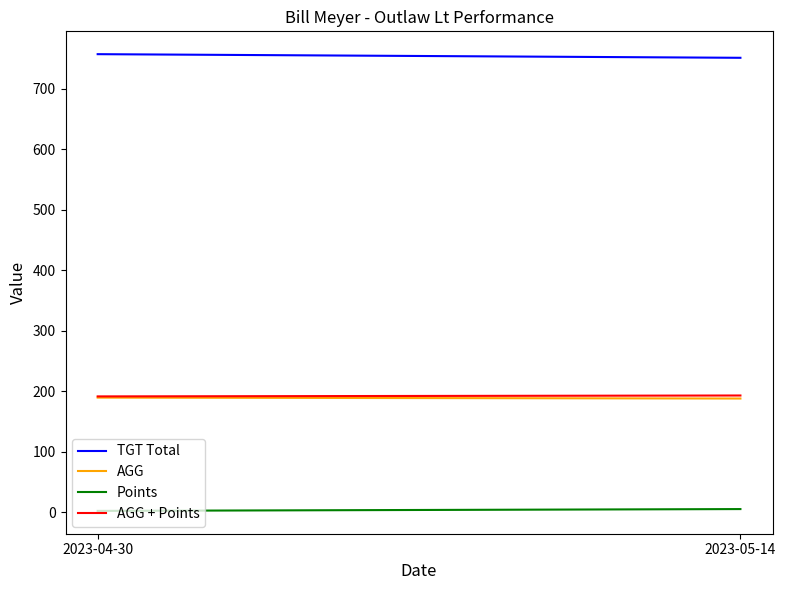

What is the minimum value for Points?

2.0